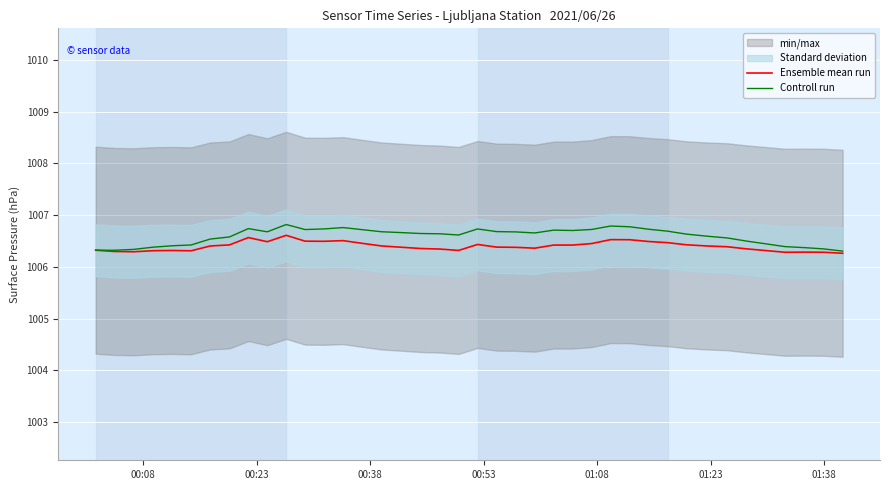

What is the maximum value for Ensemble mean run?

1006.6